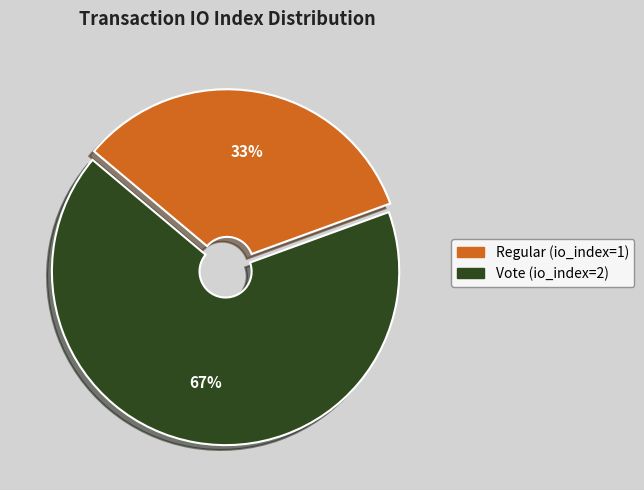

To the nearest percent, what is the average slice percentage?

50%